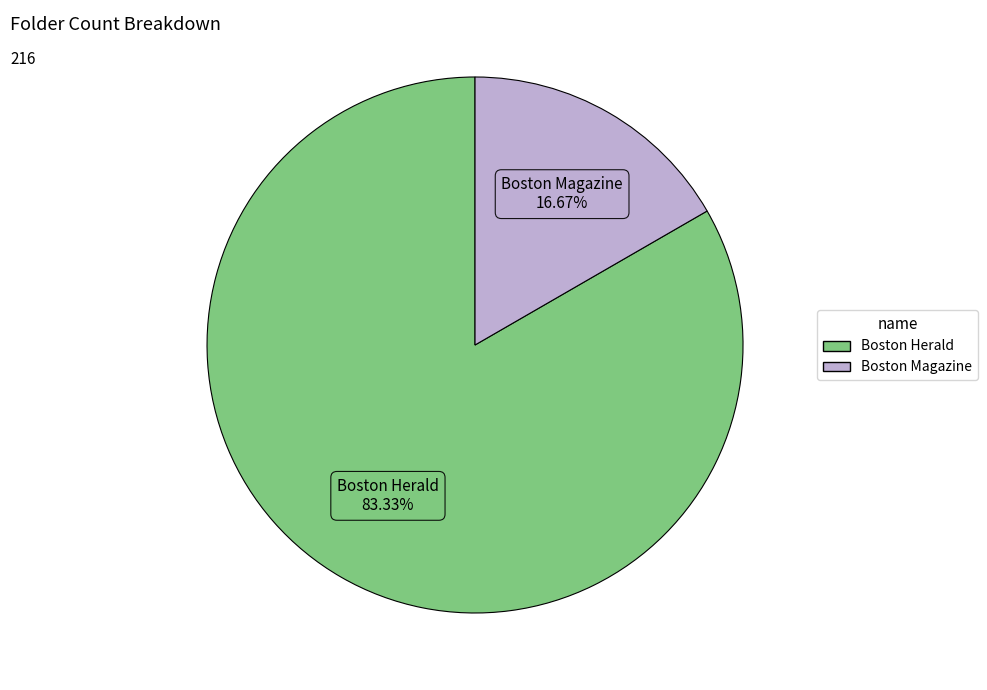

To the nearest percent, what is the average slice percentage?

50%